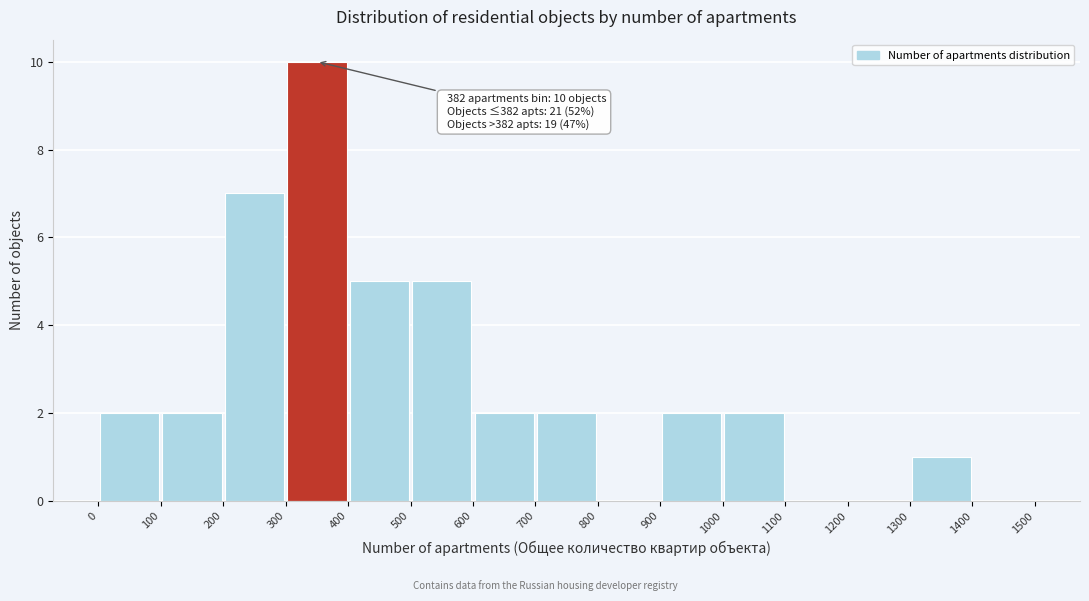

Over which range of the x-axis is the bar tallest?

300 to 400